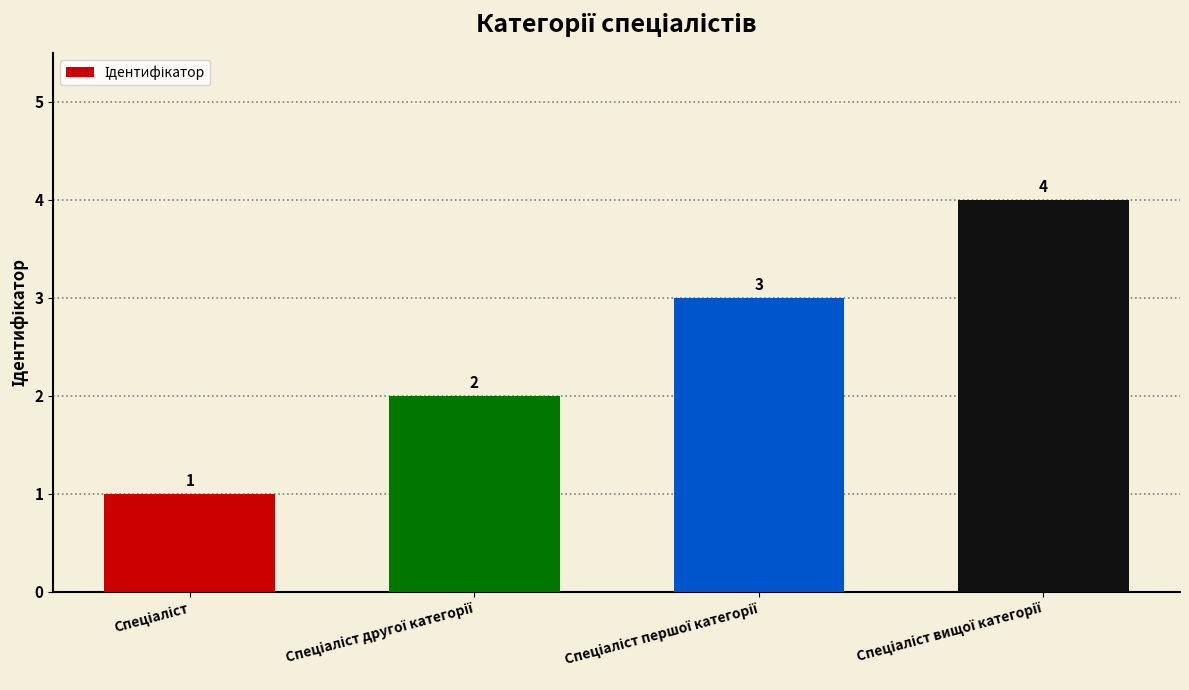

What is the sum of all values?

10